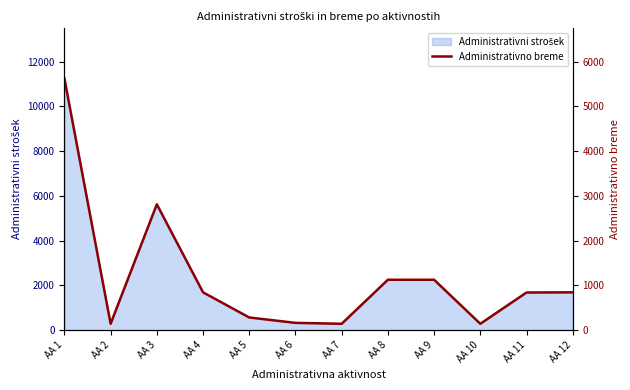

How many data points are less than 843?

6